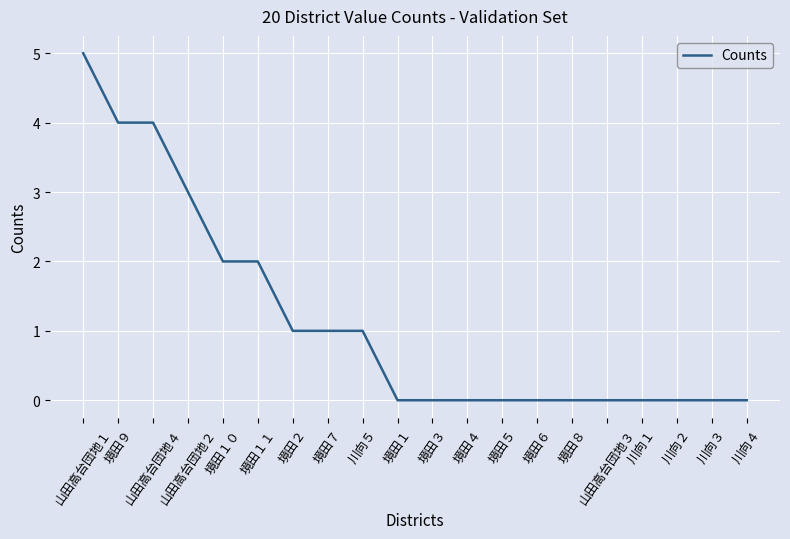

The chart shows a value of 1 at 境田９. True or false?

False